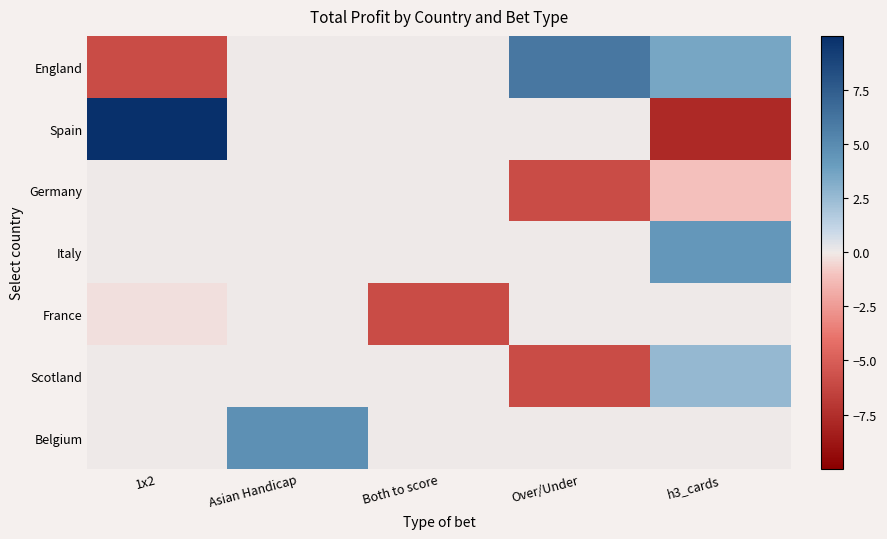

Which label corresponds to the smallest value in the chart?

h3_cards